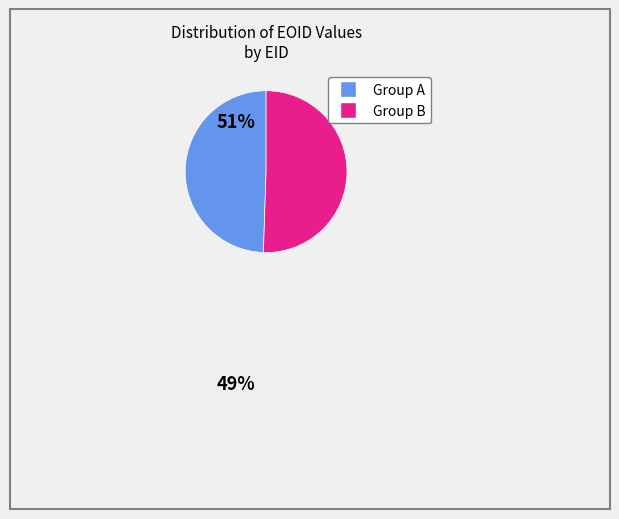

Does any single category account for the majority?

Yes